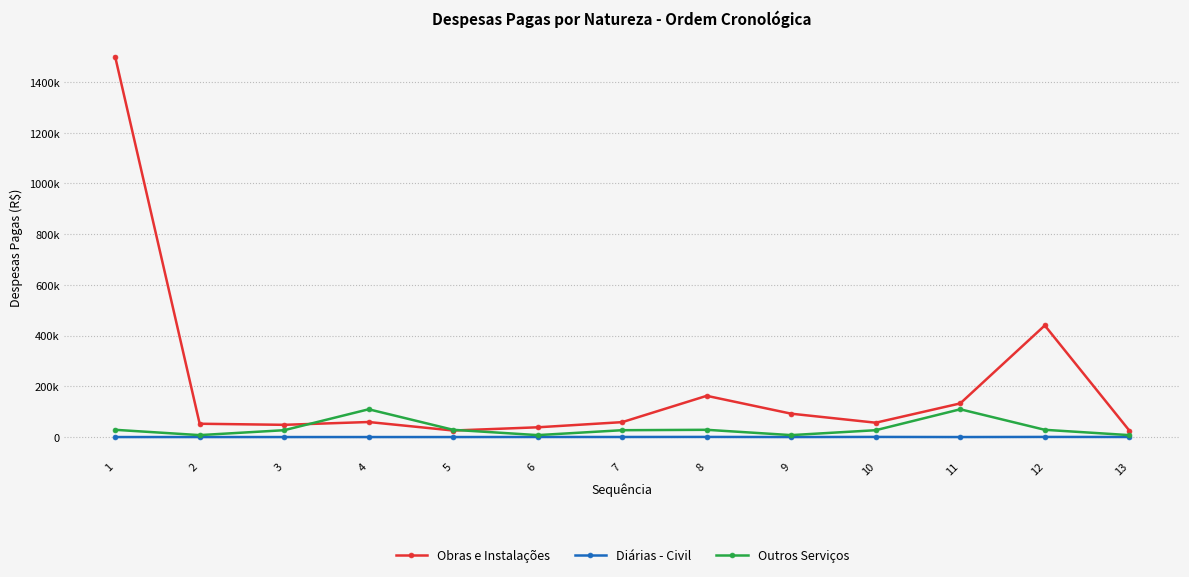

List the series in order of their peak value, lowest first.

Diárias - Civil, Outros Serviços, Obras e Instalações